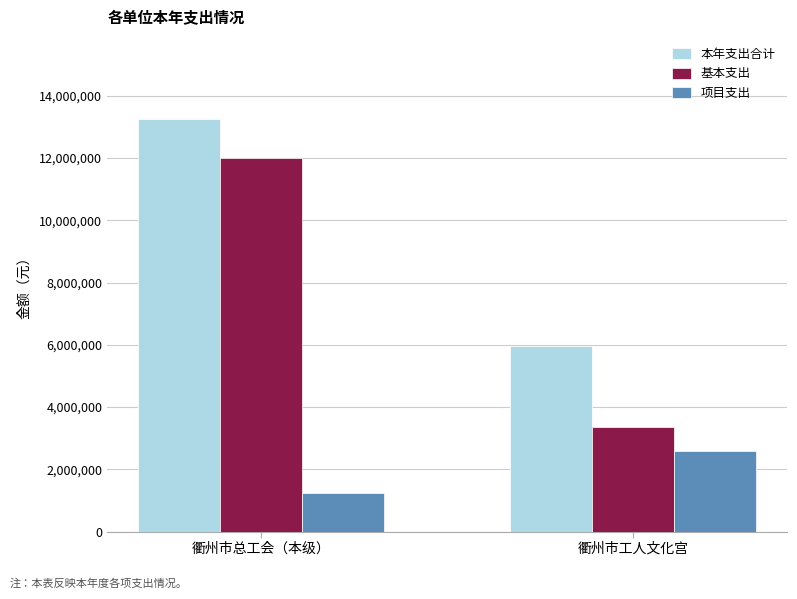

The value of 基本支出 at 衢州市总工会（本级） is 12004710.1. True or false?

True